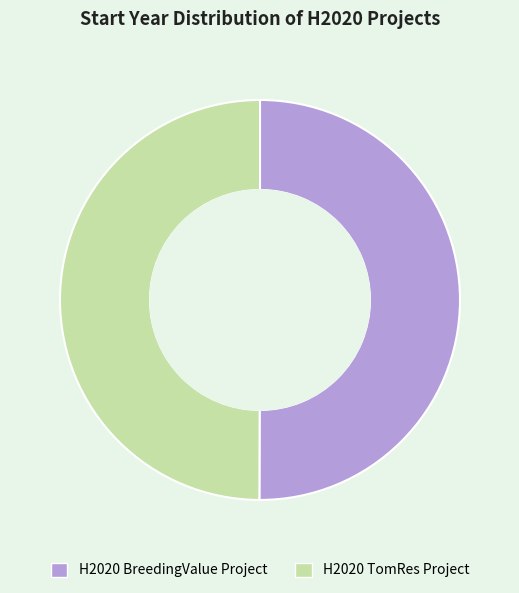

Combined, do H2020 TomRes Project and H2020 BreedingValue Project account for over 50%?

Yes